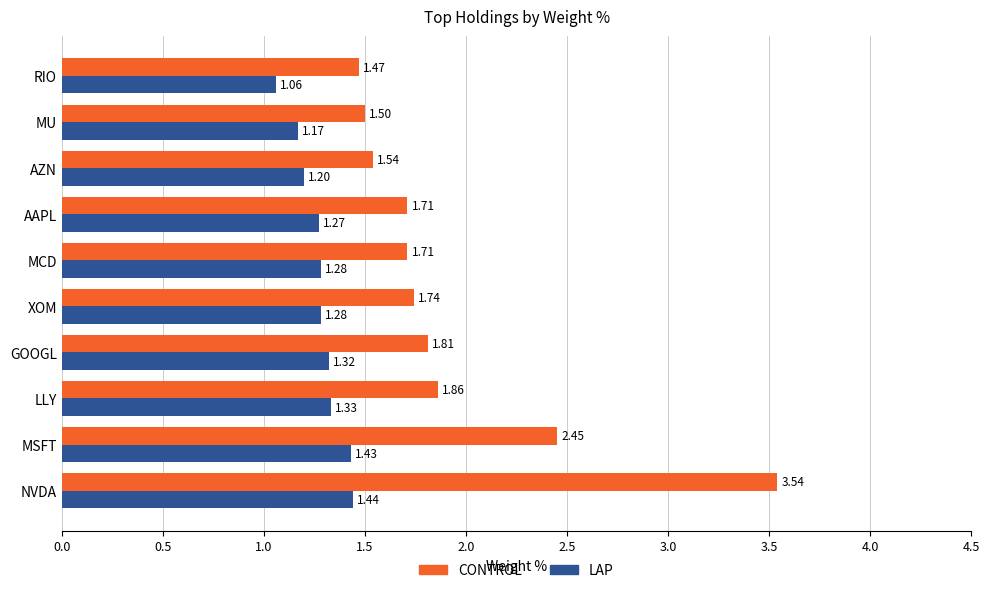

List the series in order of their overall mean, lowest first.

LAP, CONTROL